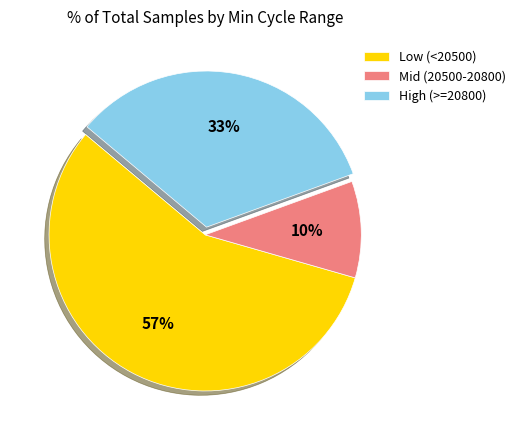

Is High (>=20800) the majority of the pie?

No